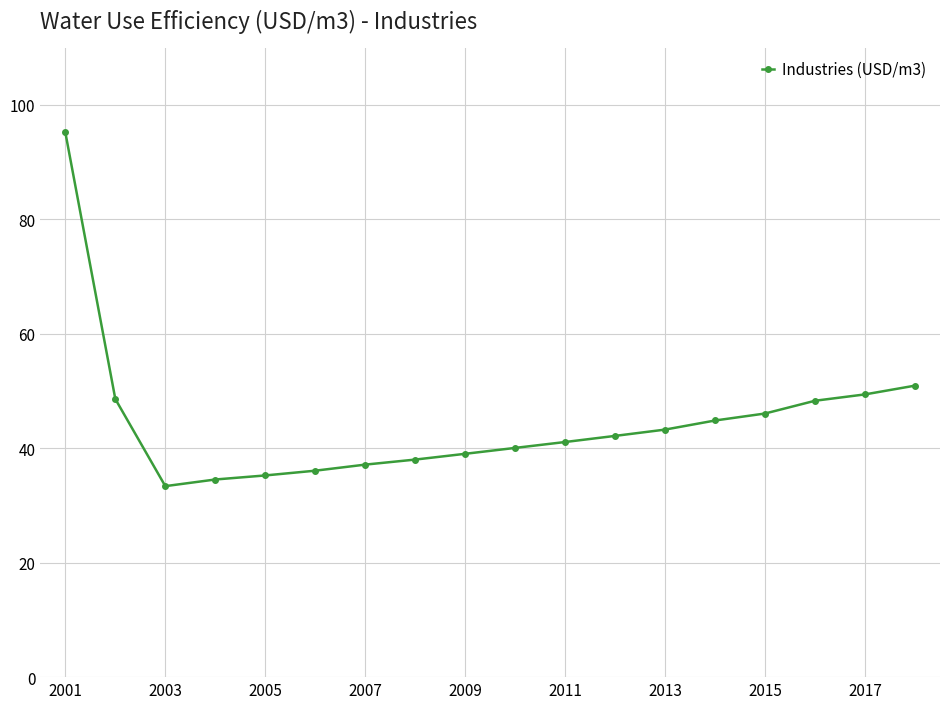

What is the value of the 7th point from the left?

37.1